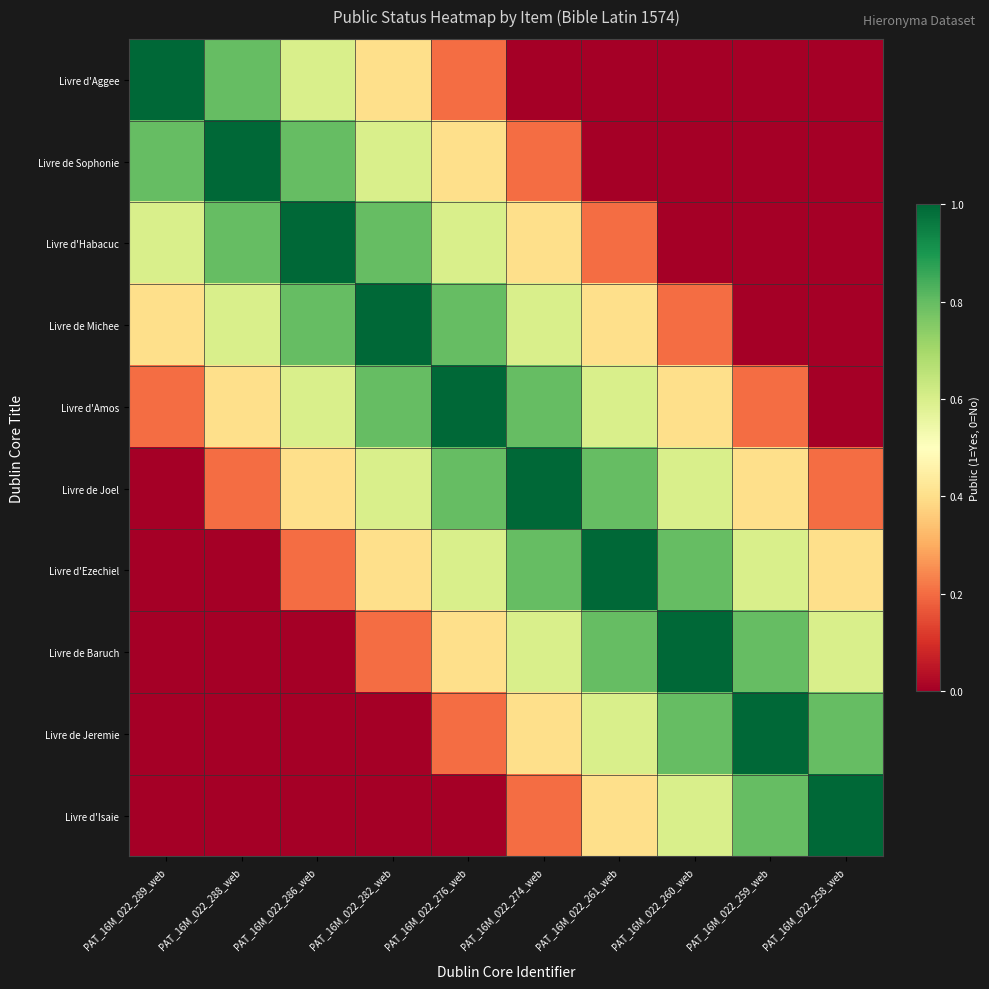

Which series has the largest range (max minus min)?

Livre d'Aggee